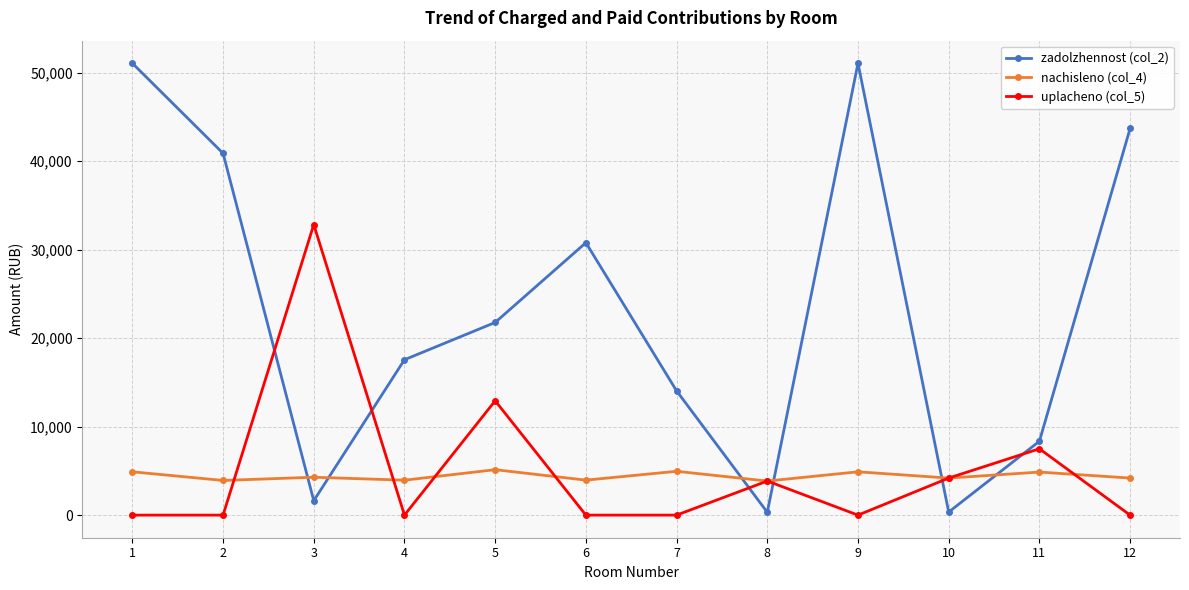

How many lines are shown in the chart?

3